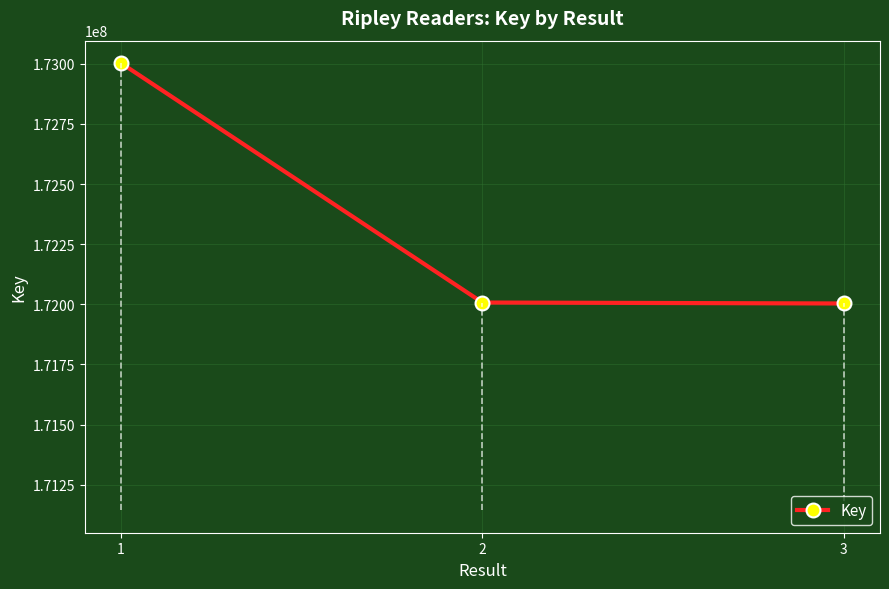

Which category has the highest value across all series?

1